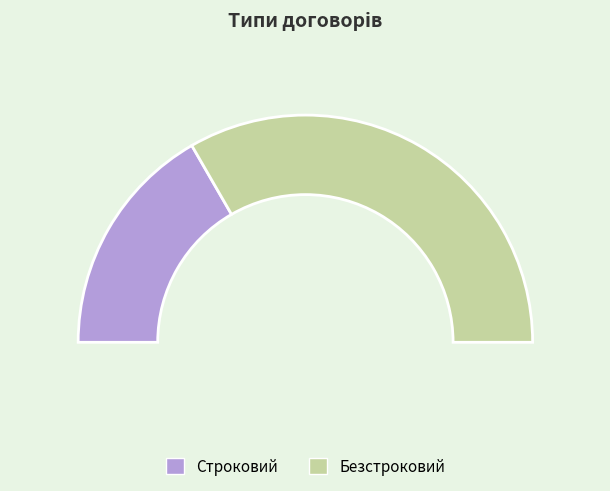

Which category has the smallest portion of the pie?

Строковий